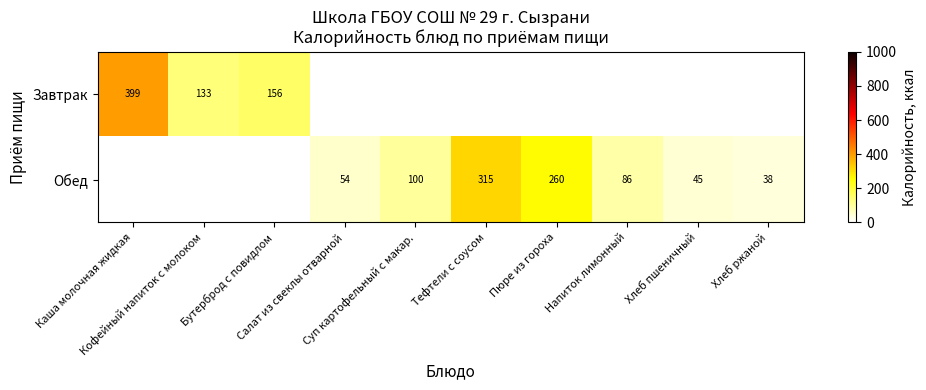

Which series has the largest total across all categories?

Обед